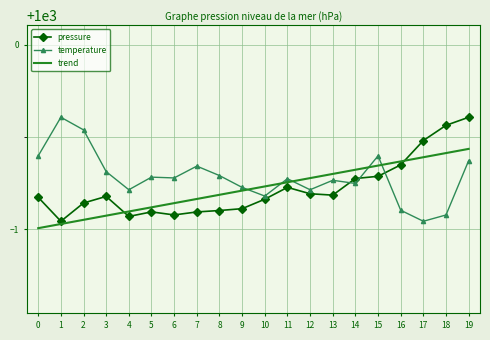

Between 17 and 19, which series saw the biggest shift?

temperature